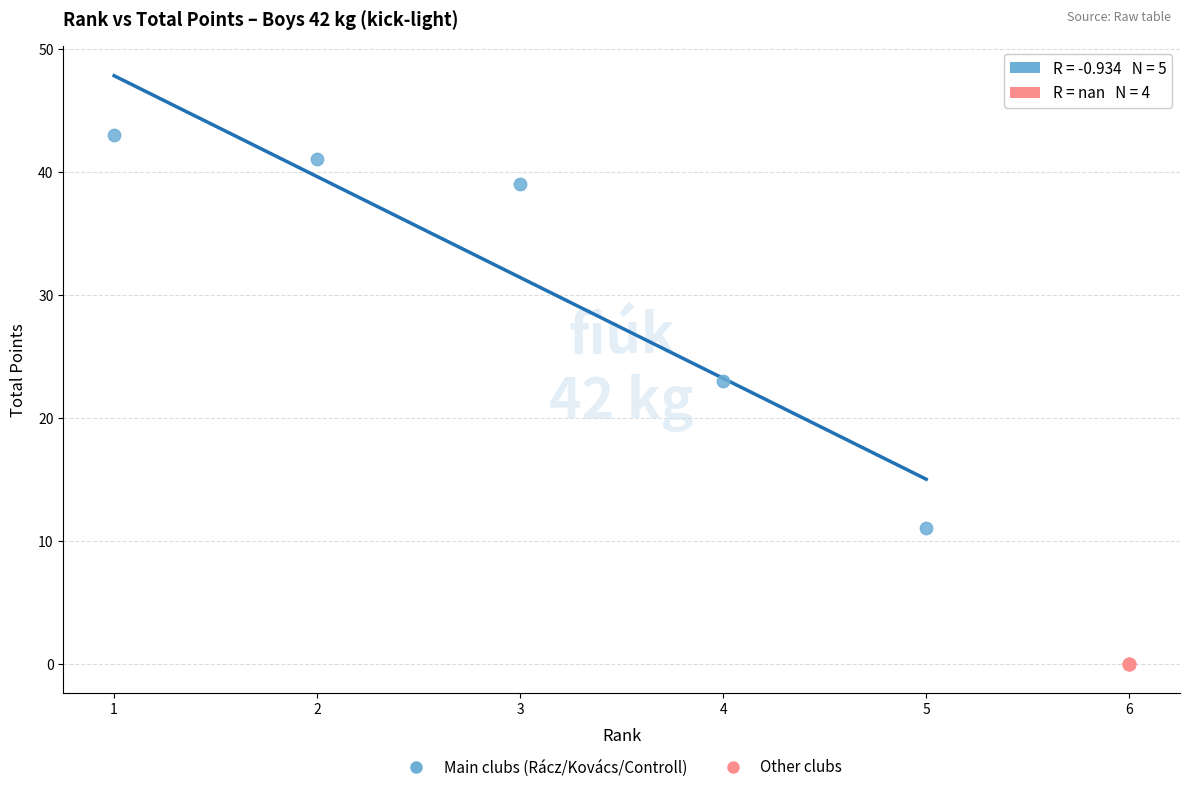

Which series reaches the minimum Y coordinate?

Other clubs